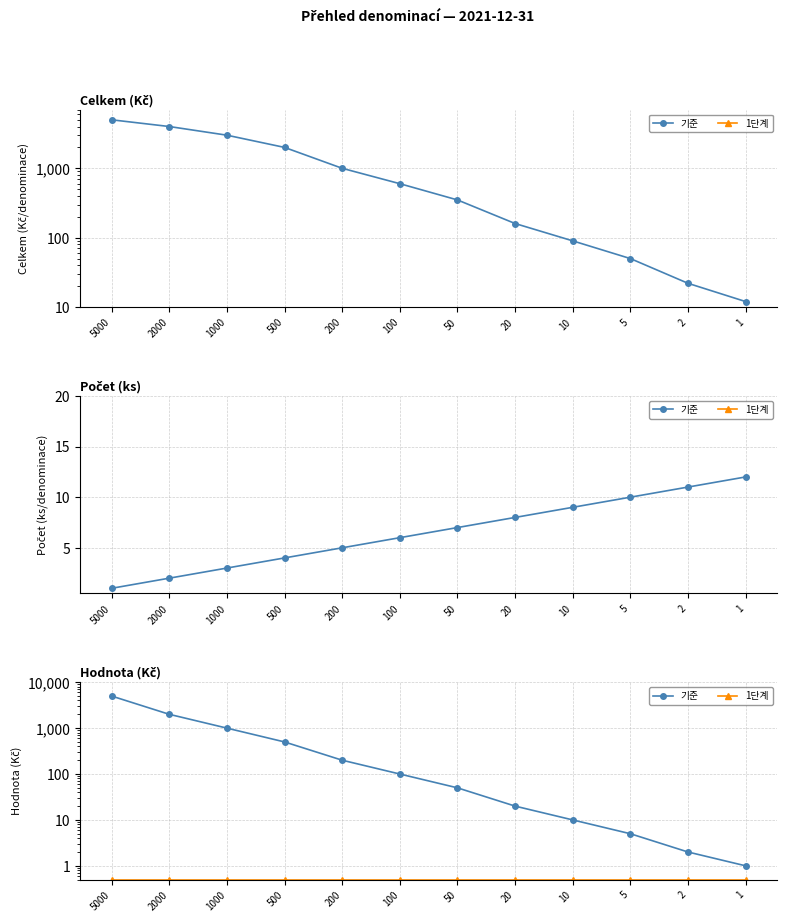

At which label is 1단계 closest to 0?

5000